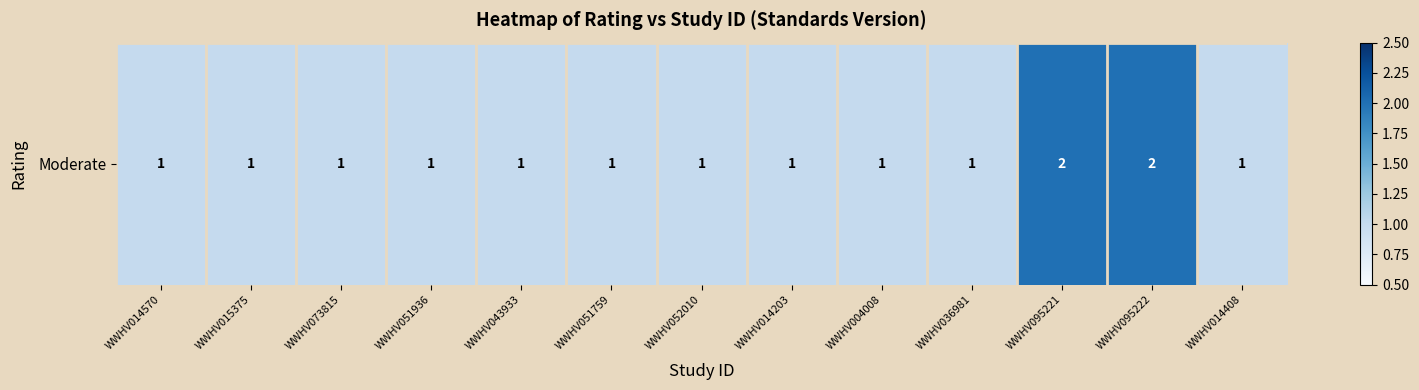

What is the sum of all values?

15